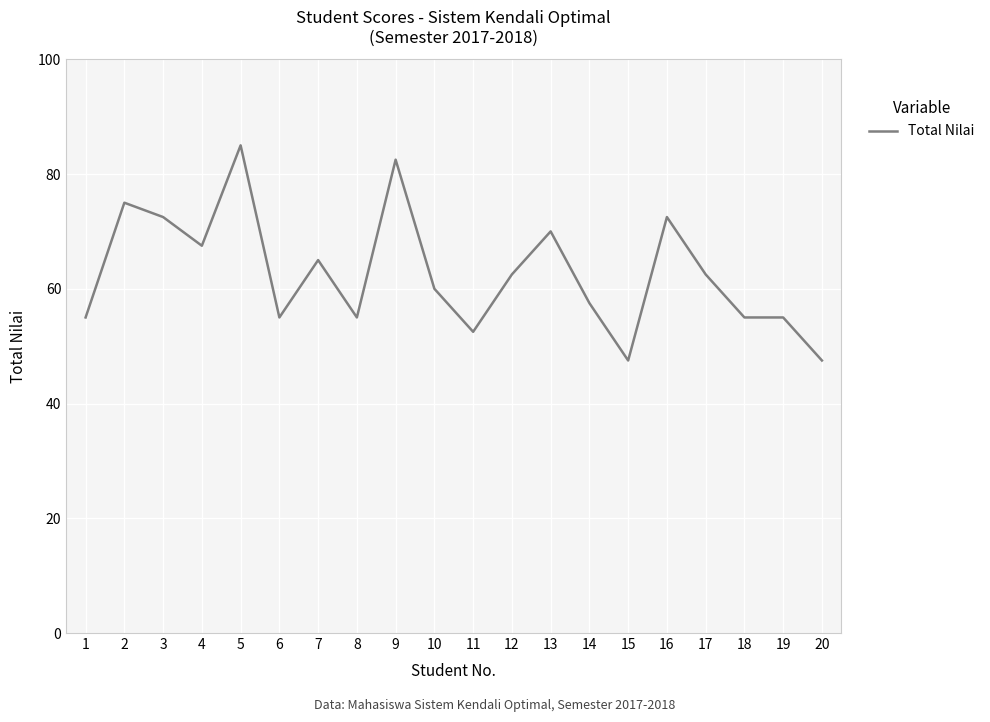

Which label corresponds to the largest value in the chart?

5